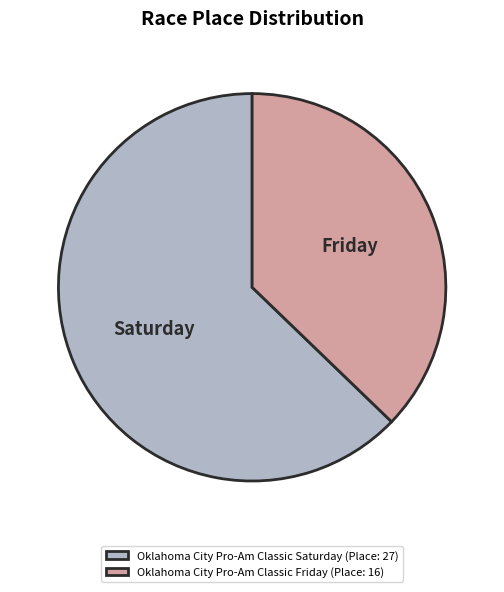

Is there any slice that represents more than half of the pie?

Yes